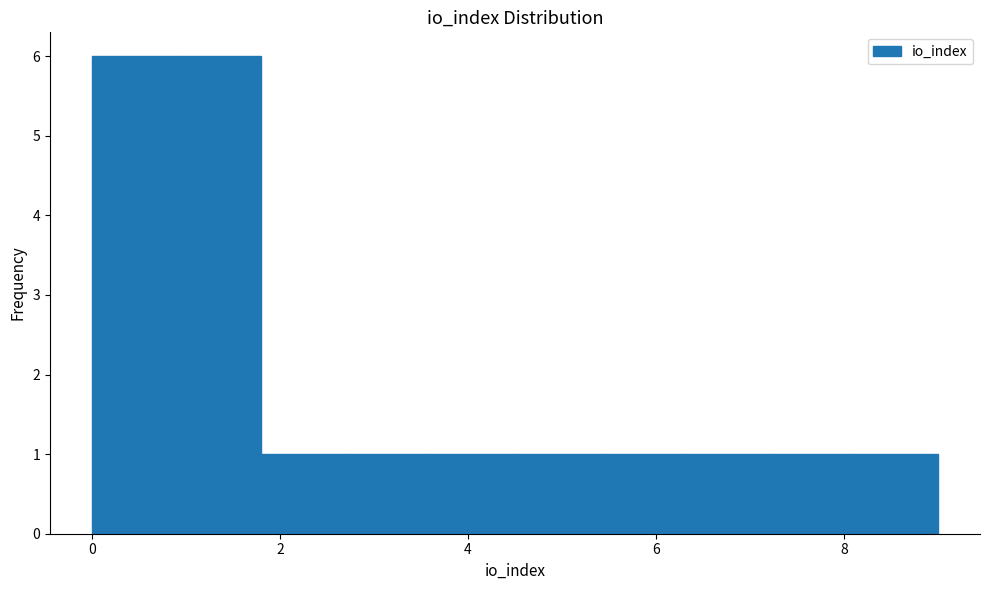

Reading left to right, transcribe this chart: for each bar, give the range it covers on the x-axis and its height. Neither the bar edges nor the heights are printed on the chart, so give them approximately, as read against the axes.

0.0 to 0.9: 6
0.9 to 1.8: 6
1.8 to 2.7: 1
2.7 to 3.6: 1
3.6 to 4.5: 1
4.5 to 5.4: 1
5.4 to 6.3: 1
6.3 to 7.2: 1
7.2 to 8.1: 1
8.1 to 9.0: 1